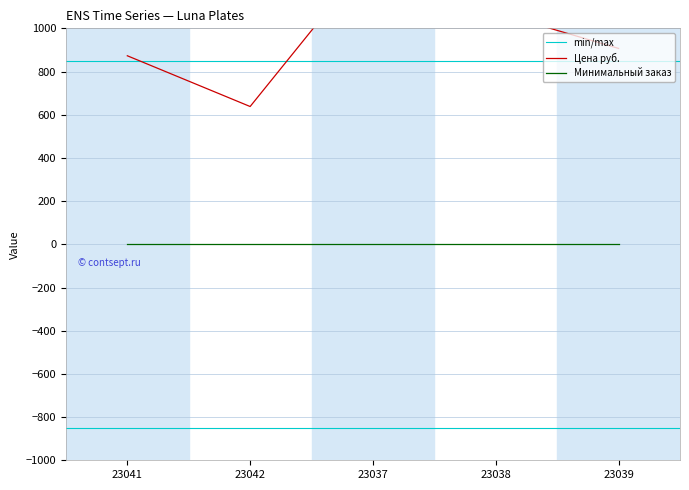

Where is the data nearest to the value 990?

23039